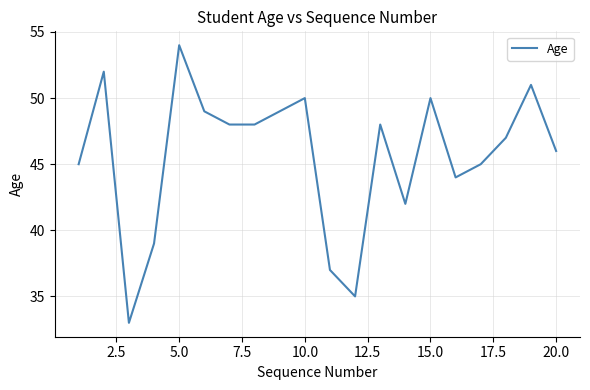

What is the greatest value displayed?

54